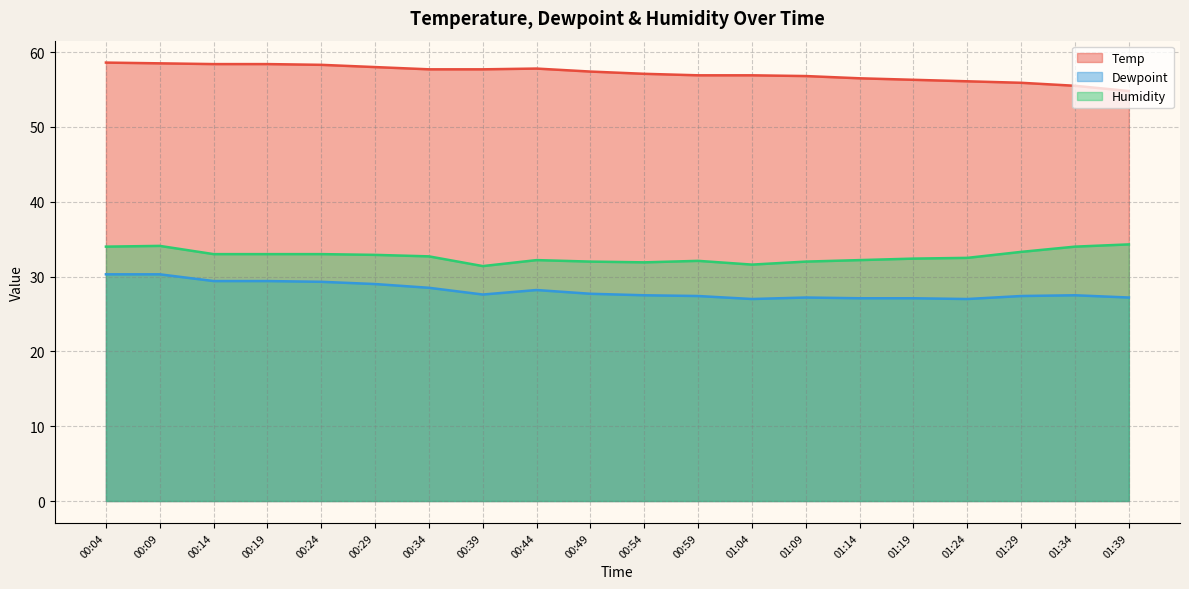

True or false: Dewpoint has a value of 13.7 at 01:04.

False